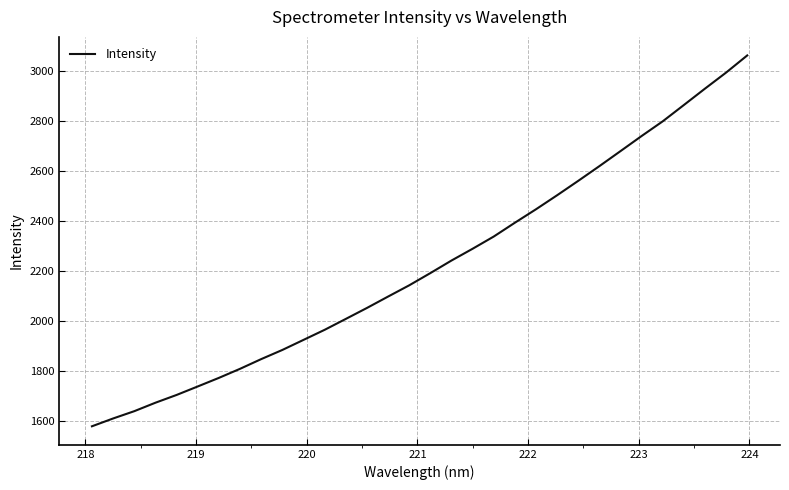

What is the difference between the maximum and minimum values?

1484.2